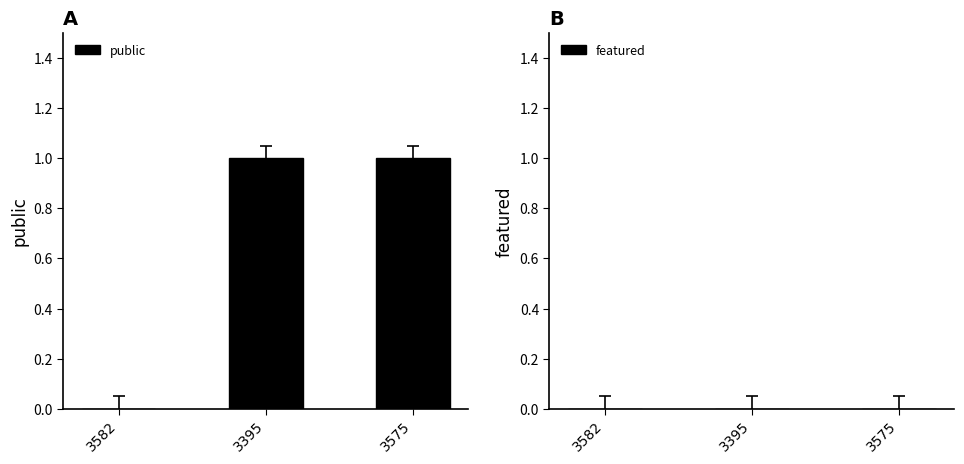

What is the change in value from 3582 to 3395?

+1